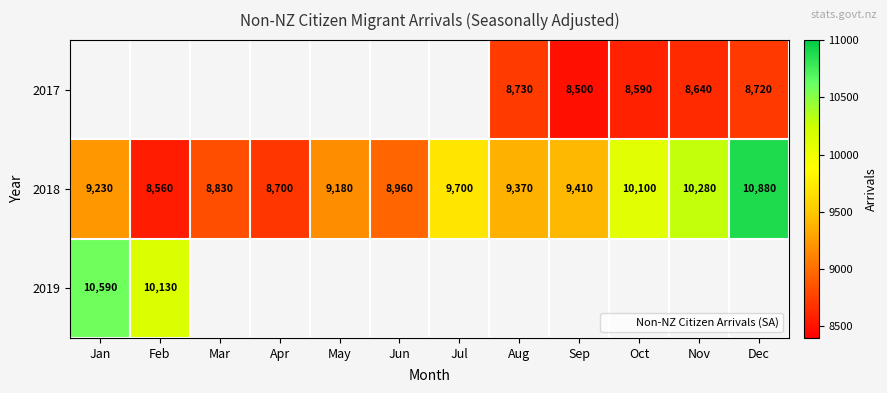

The 2018 series shows 5499.4 at Mar. True or false?

False